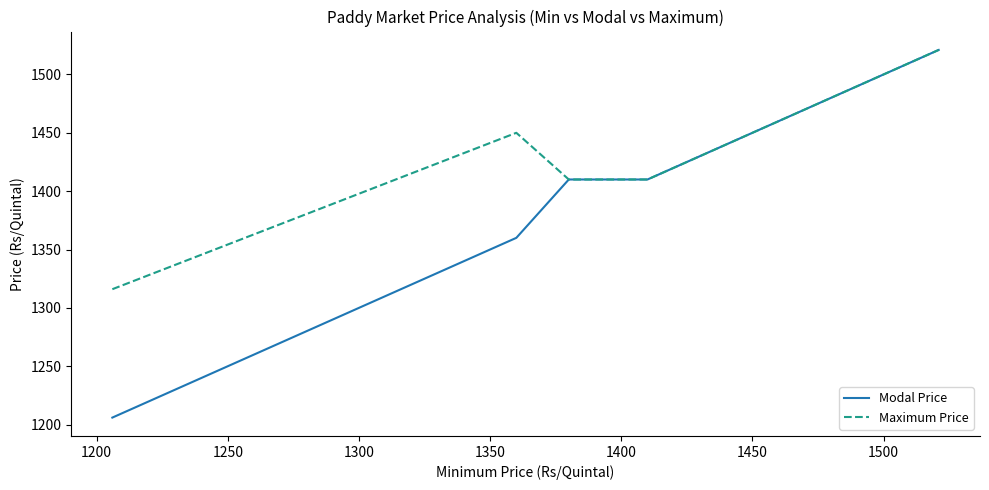

Does the chart display data point markers on the line(s)?

No